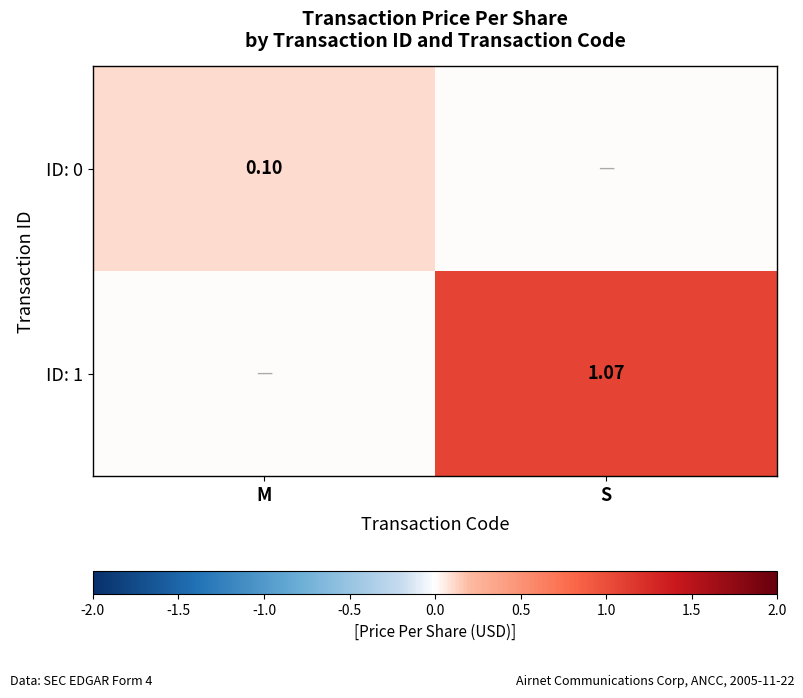

Is the value of ID: 1 at S greater than the value of ID: 0 at M?

Yes